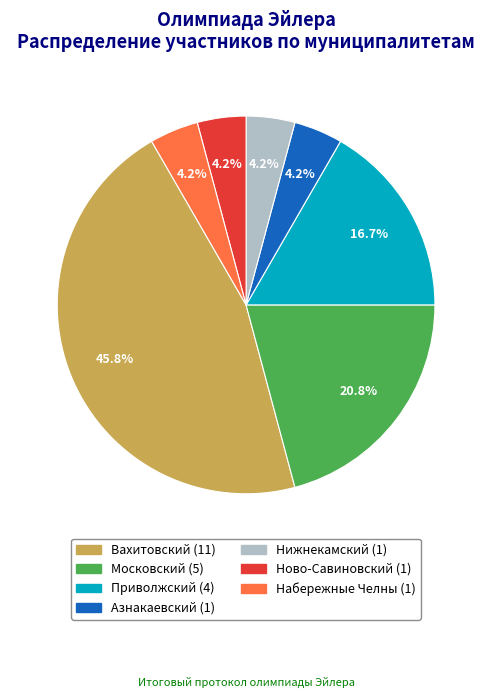

The Московский slice represents 21% of the pie. True or false?

True